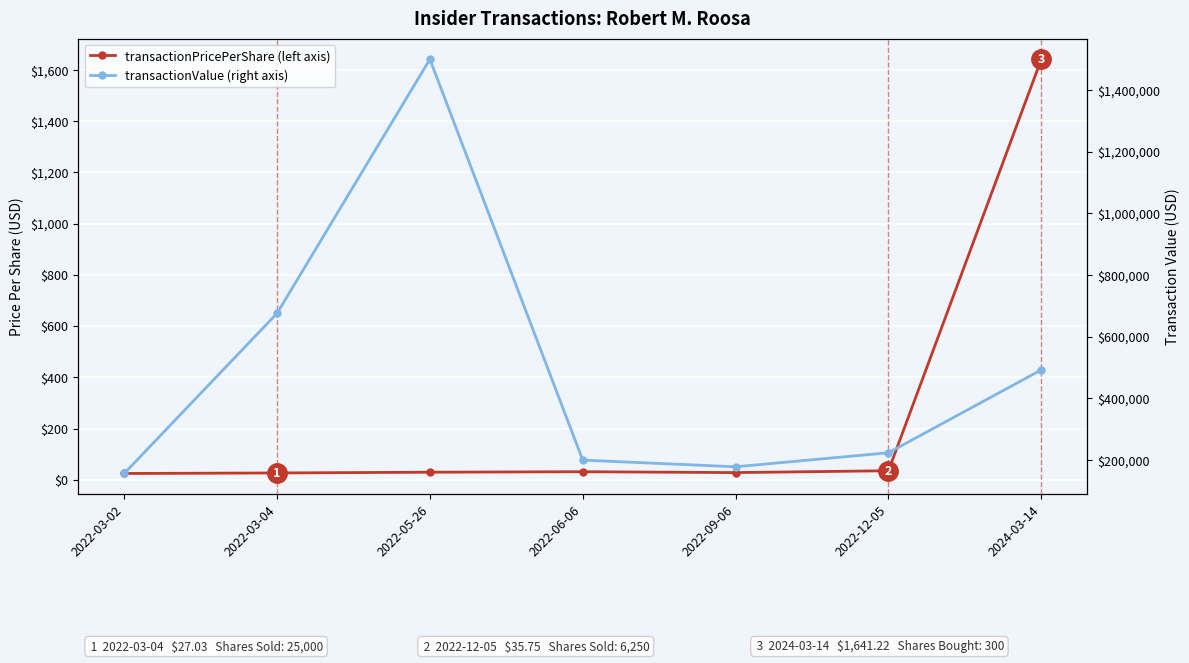

What is the label of the 1st point from the left?

2022-03-02